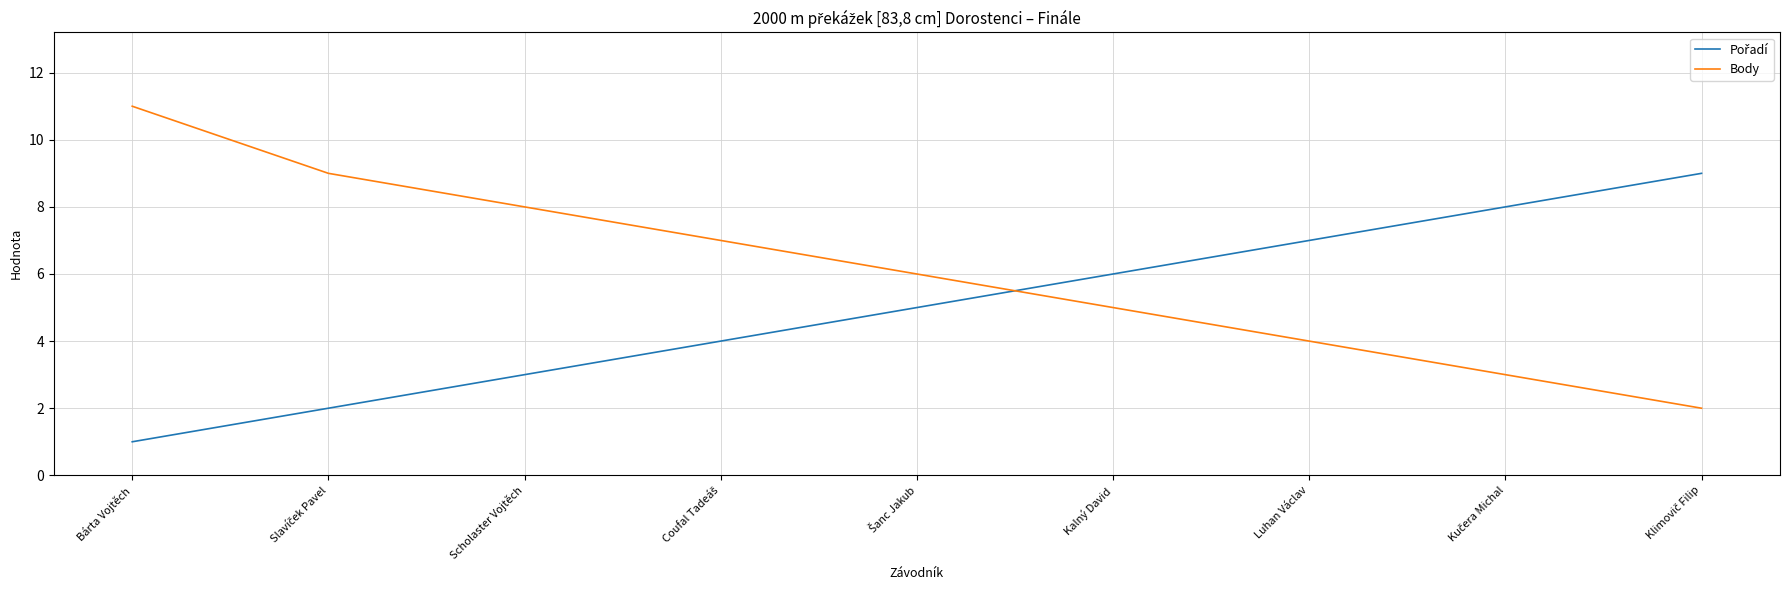

How many lines are shown in the chart?

2